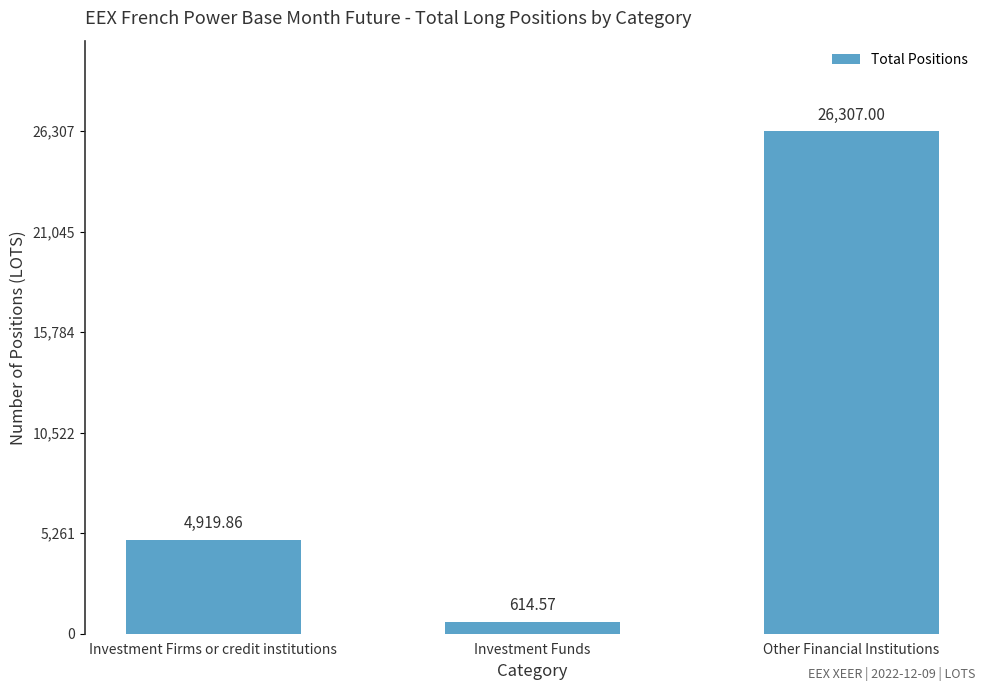

What is the sum of all values?

31841.4